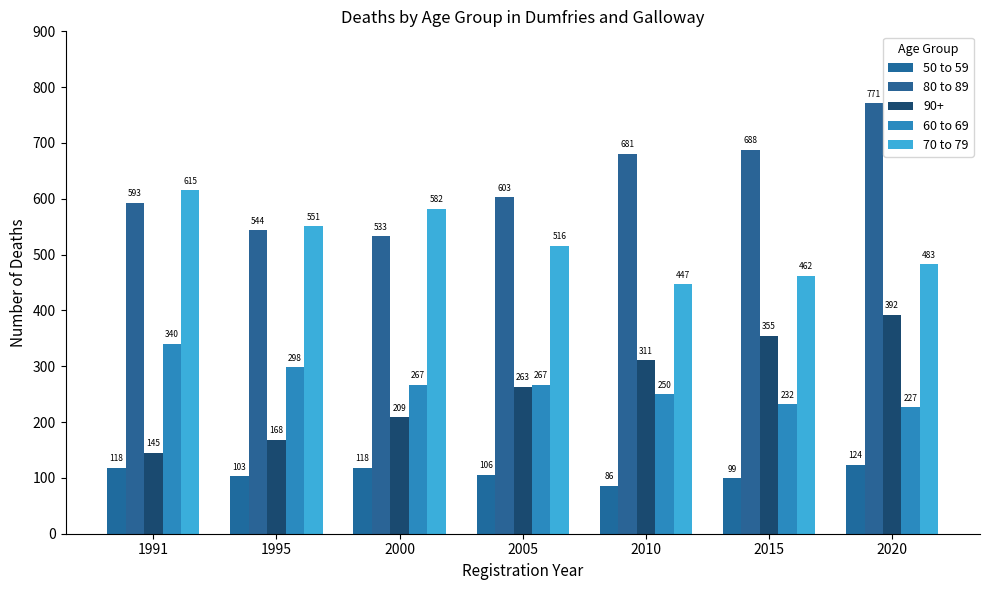

What is the highest value of the 50 to 59 series?

124